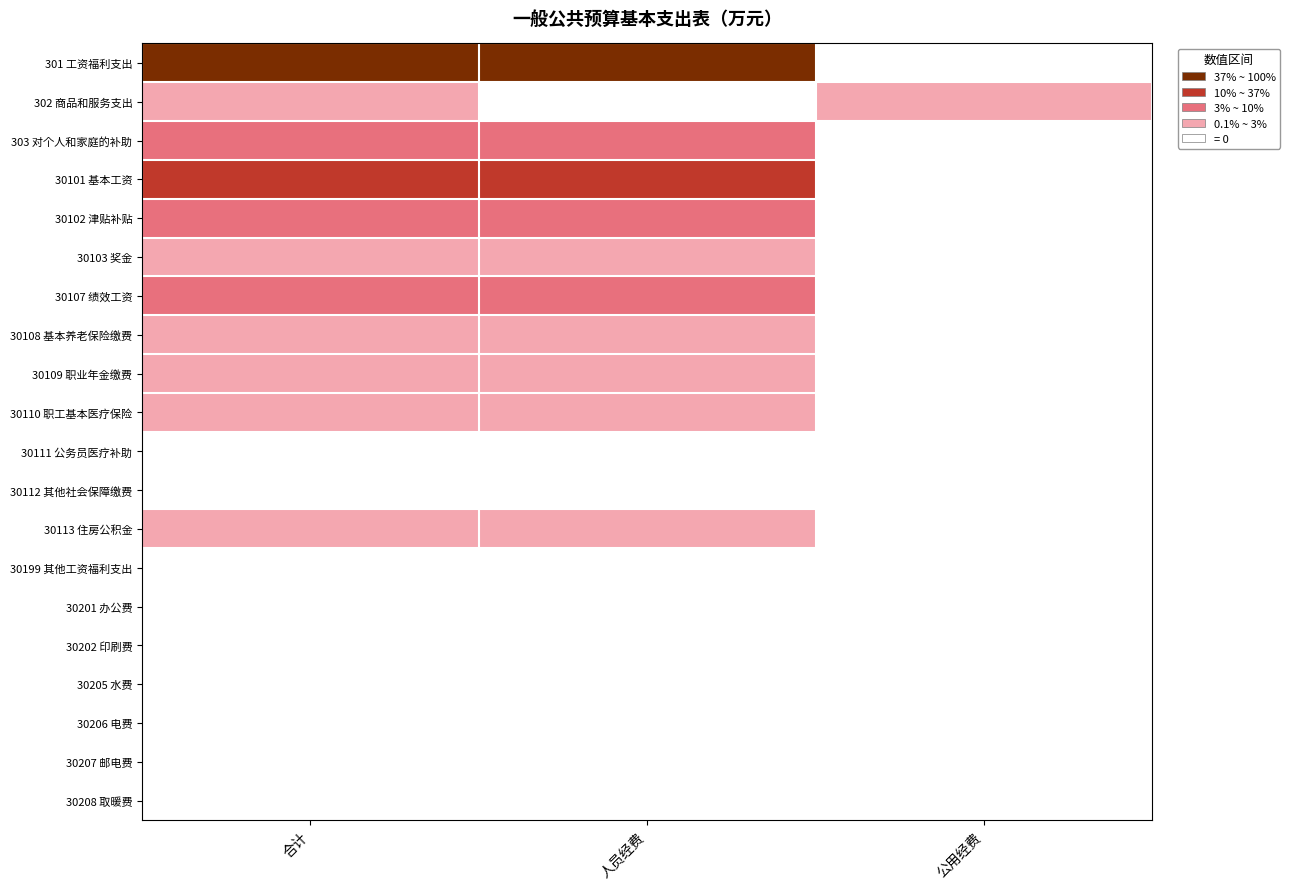

Which series has the largest range (max minus min)?

301 工资福利支出